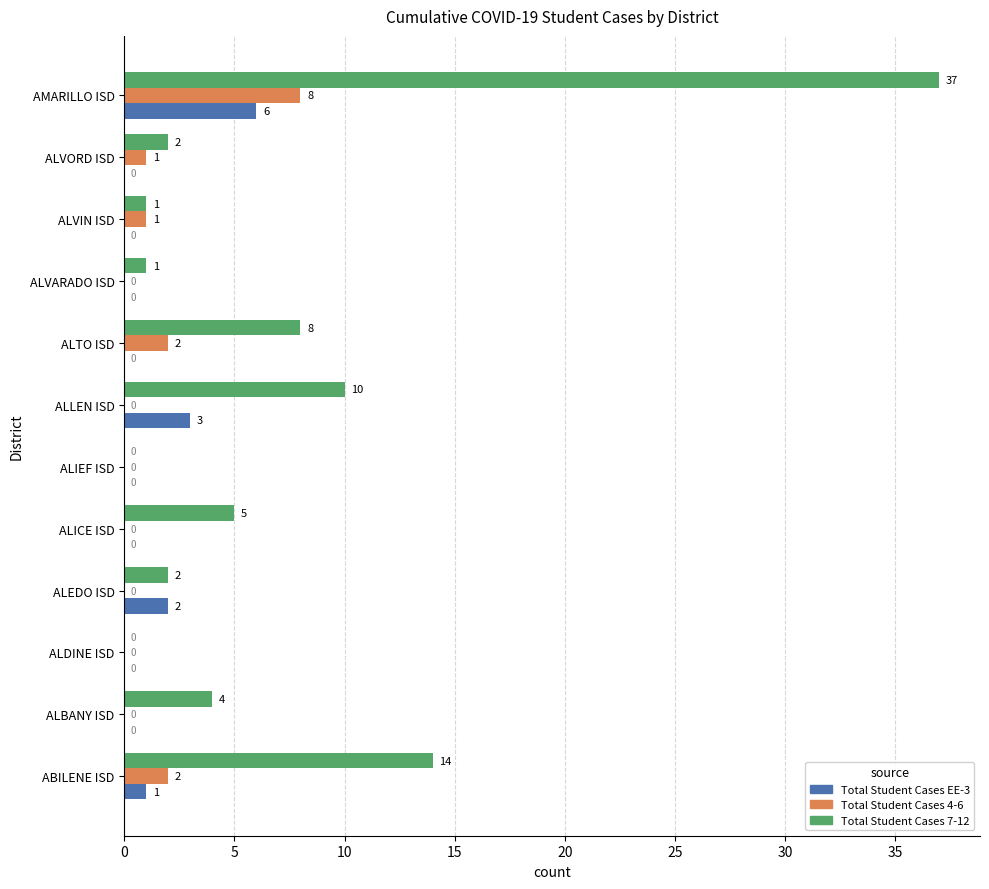

How many distinct data groups are displayed?

3